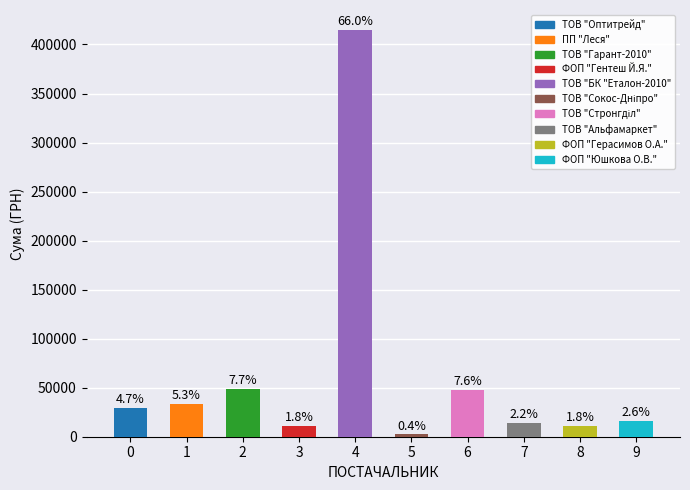

Does the chart contain any negative values?

No